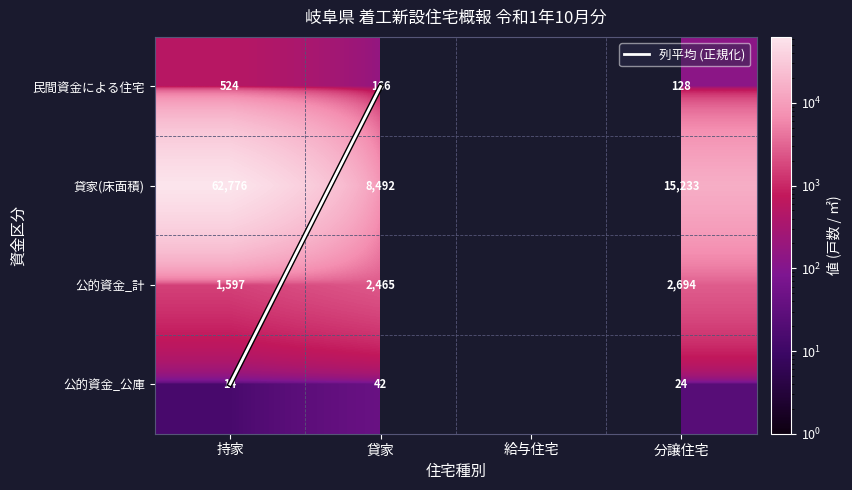

Where is 民間資金による住宅 nearest to the value 326?

貸家